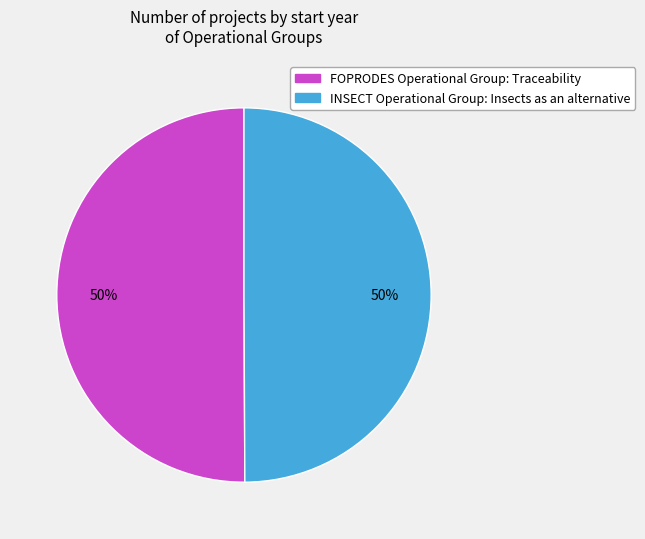

The FOPRODES Operational Group: Traceability slice represents 50% of the pie. True or false?

True